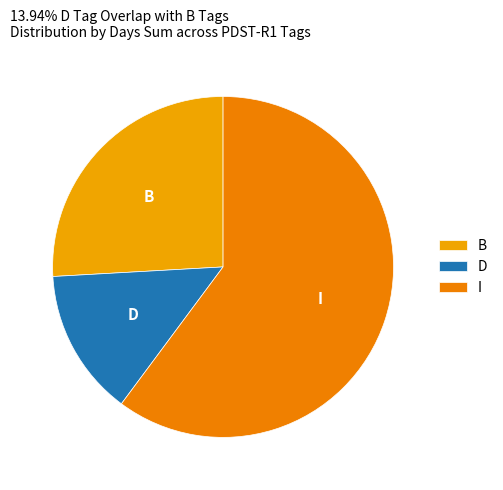

Count the number of slices in the pie.

3